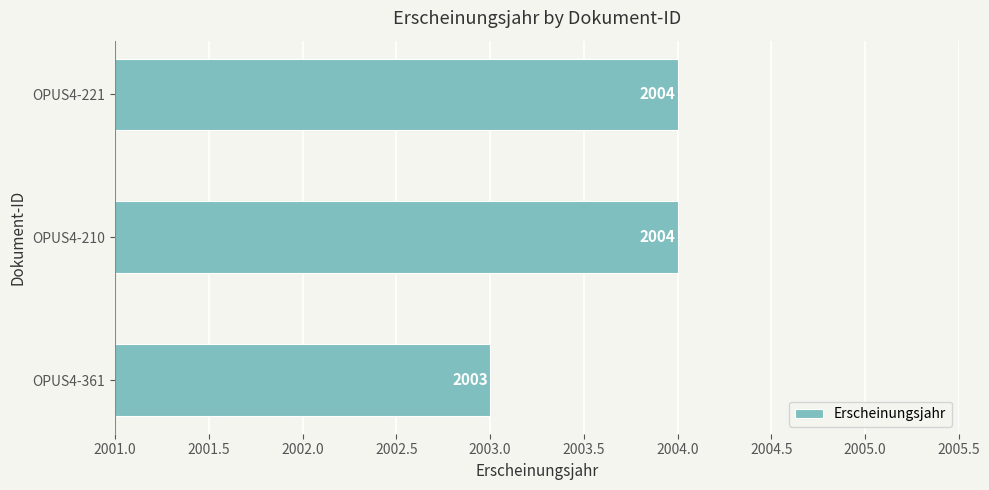

What is the ratio of the value at OPUS4-221 to the value at OPUS4-361?

1.0